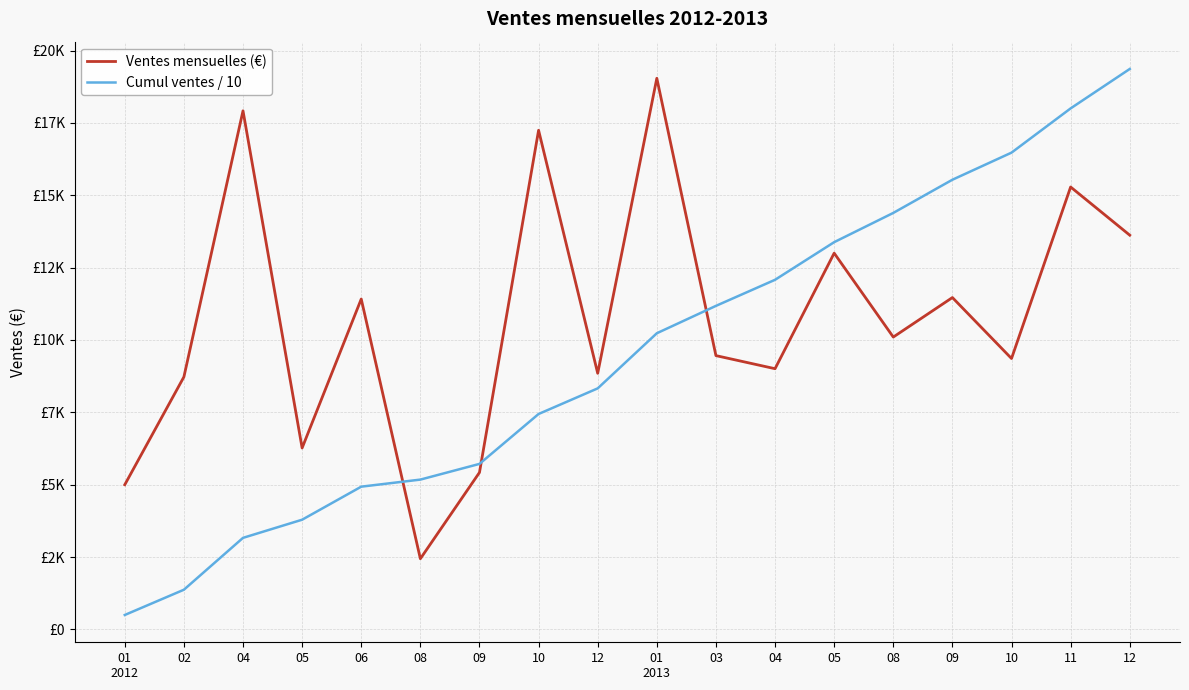

Reading right to left, extract all data points from this chart.

Ventes mensuelles (€): 13621.0	15285.0	9360.0	11466.0	10101.0	13000.0	9008.0	9460.0	19041.0	8849.0	17245.0	5423.0	2443.0	11415.0	6269.0	17917.0	8724.0	5000.0
Cumul ventes / 10: 19362.7	18000.6	16472.1	15536.1	14389.5	13379.4	12079.4	11178.6	10232.6	8328.5	7443.6	5719.1	5176.8	4932.5	3791.0	3164.1	1372.4	500.0